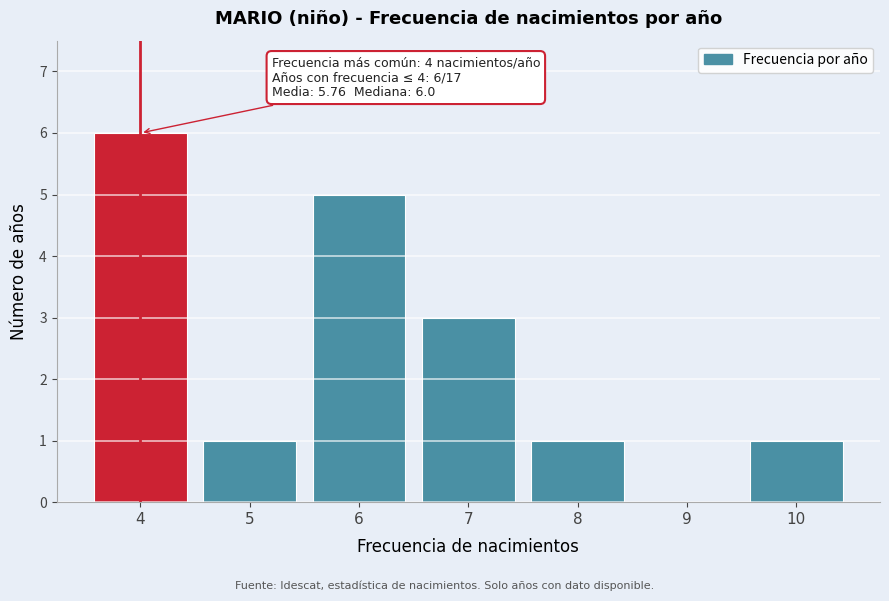

Reading right to left, list all the values displayed in this chart.

10=1	9=0	8=1	7=3	6=5	5=1	4=6